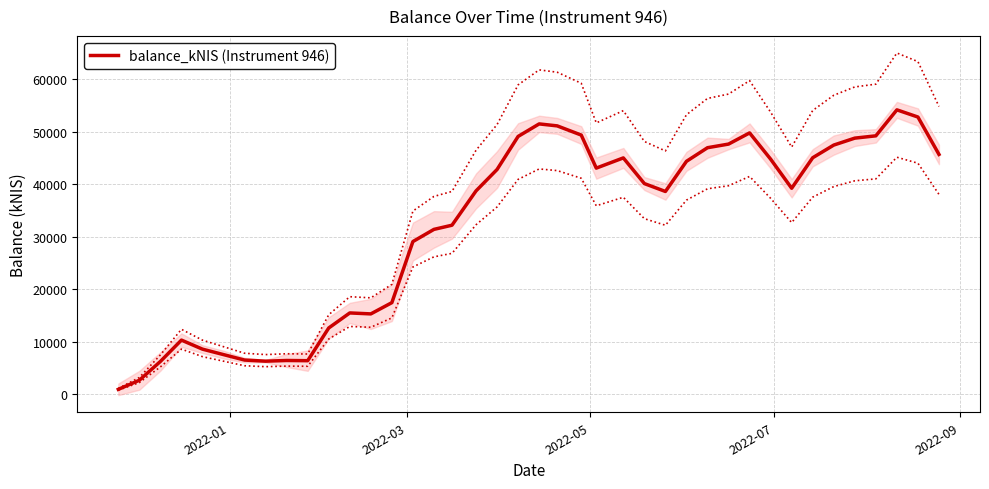

Reading left to right, what are all the values shown in this chart?

910.4	2643.1	6224.8	10287.3	8565.0	7527.4	6487.7	6275.3	6405.9	6366.3	12596.4	15459.8	15277.6	17418.5	29050.1	31368.2	32161.7	38694.2	42774.9	49066.5	51449.2	51074.1	49324.1	43032.9	44975.9	40086.7	38585.4	44325.2	46917.1	47607.2	49736.9	44739.2	39198.0	45008.7	47419.1	48741.3	49179.3	54124.5	52758.7	45640.1